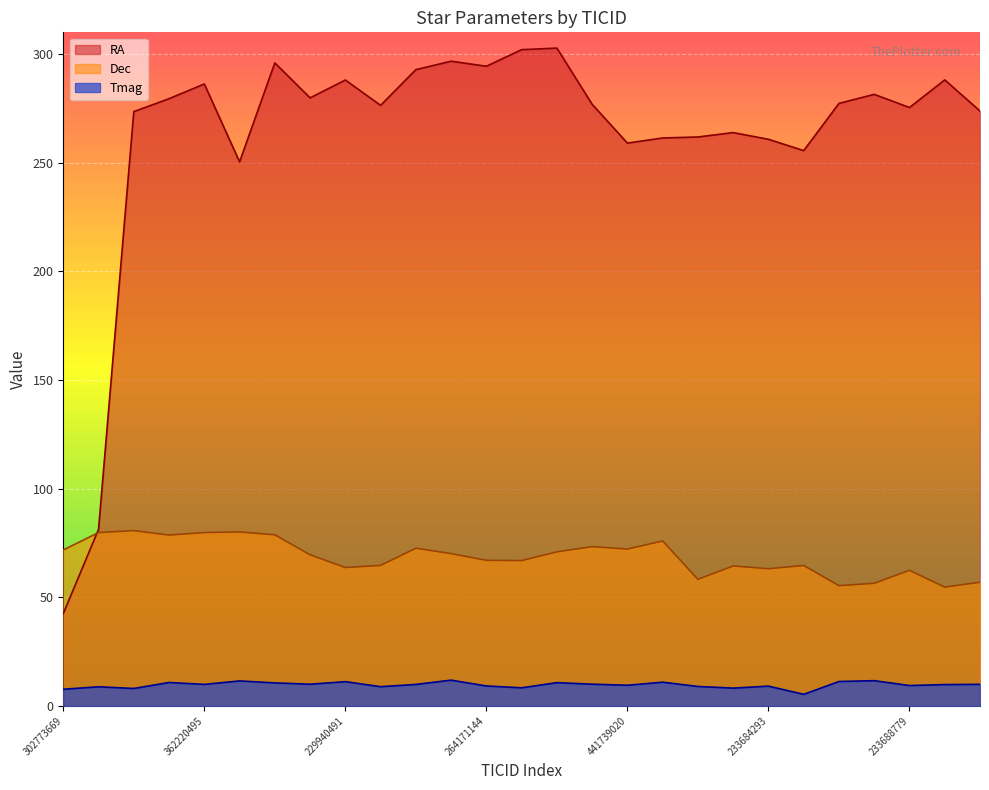

The value of RA at 258389327 is 444.5. True or false?

False